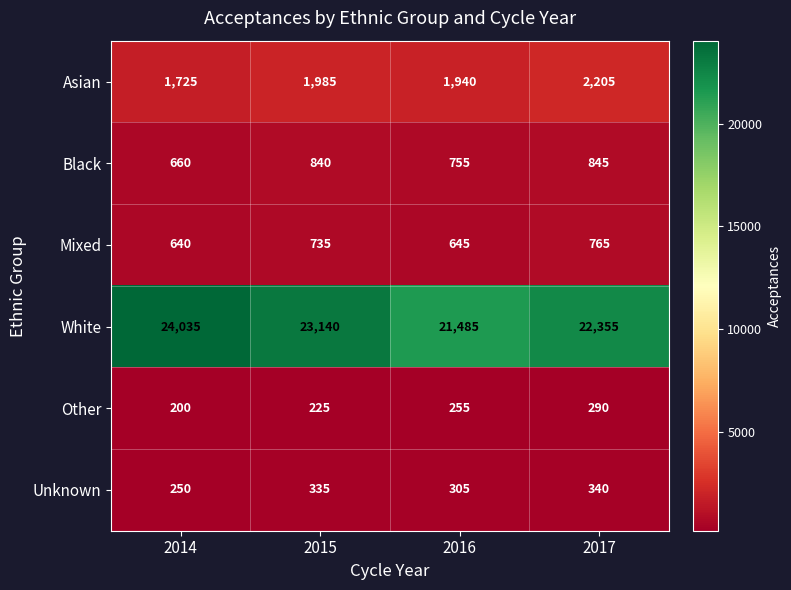

At which category is the sum across all series the highest?

2014